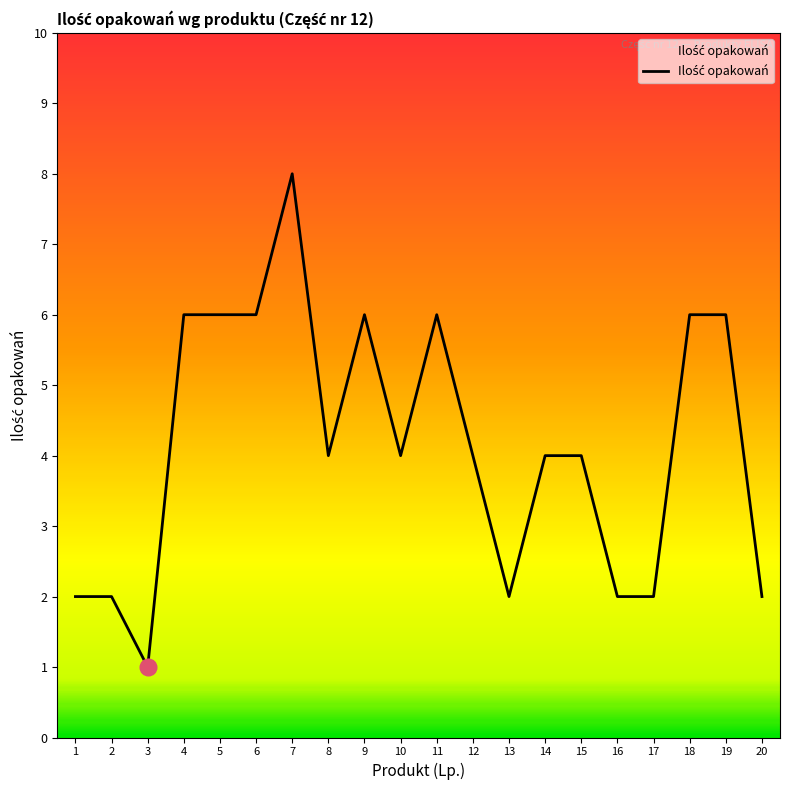

What is the approximate value at 9?

6